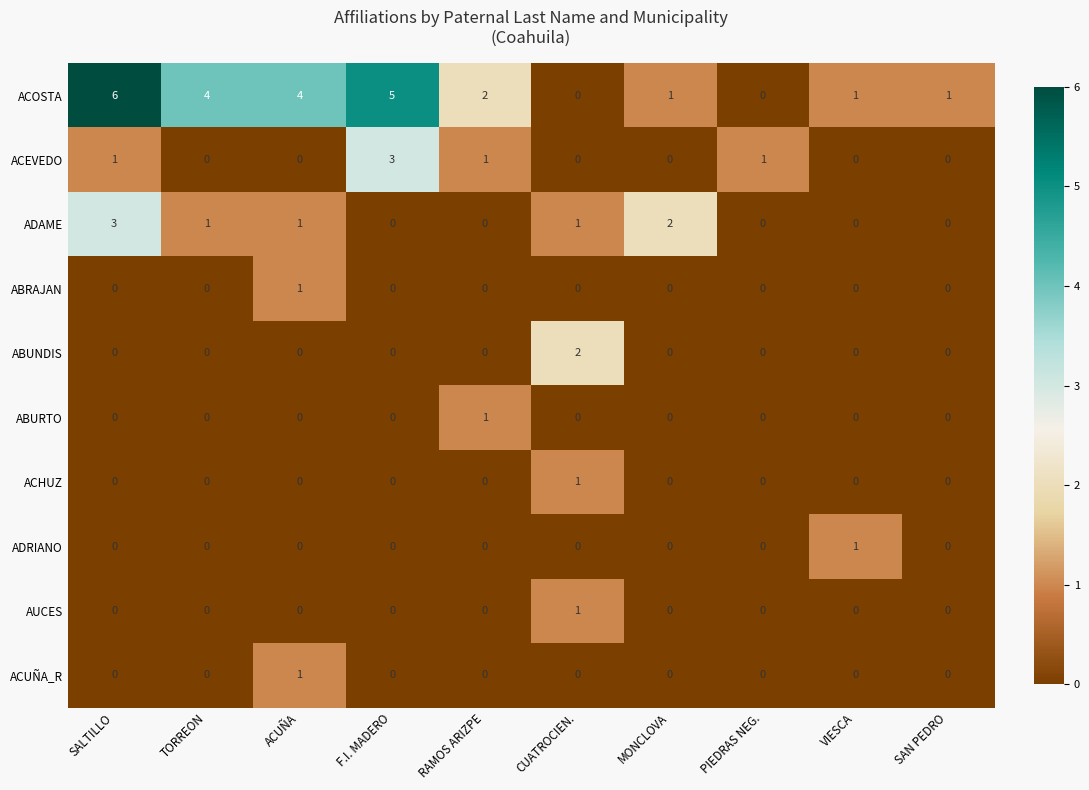

Is it true that ACHUZ equals 0 at RAMOS ARIZPE?

True